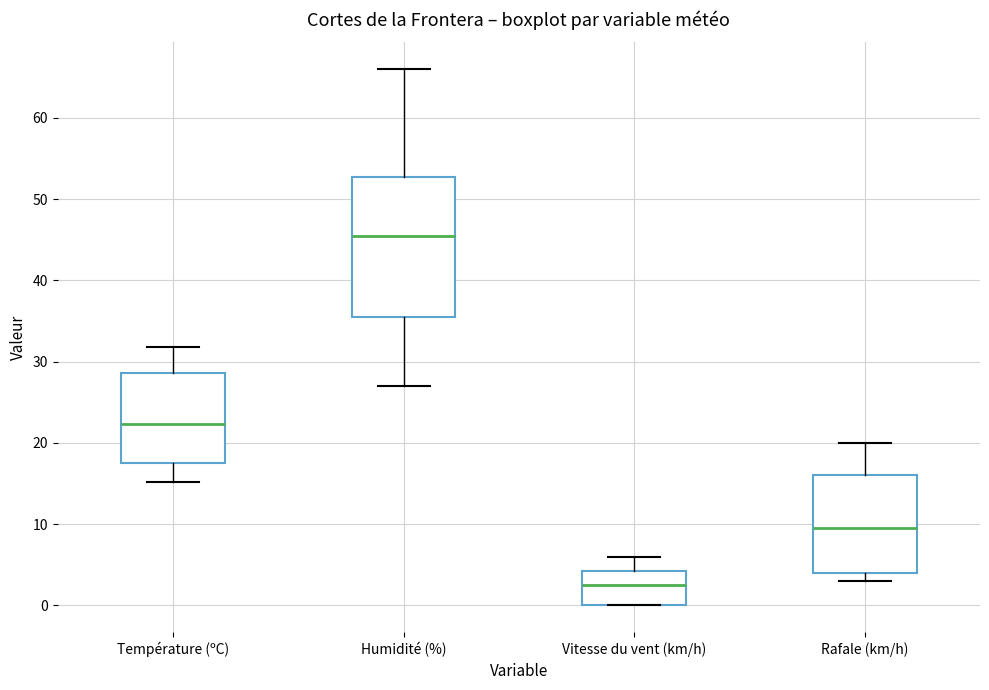

Where does the lower whisker of the box for Température (ºC) end on the y-axis? The values are not printed on the chart, so give them approximately, as read against the axis.

15